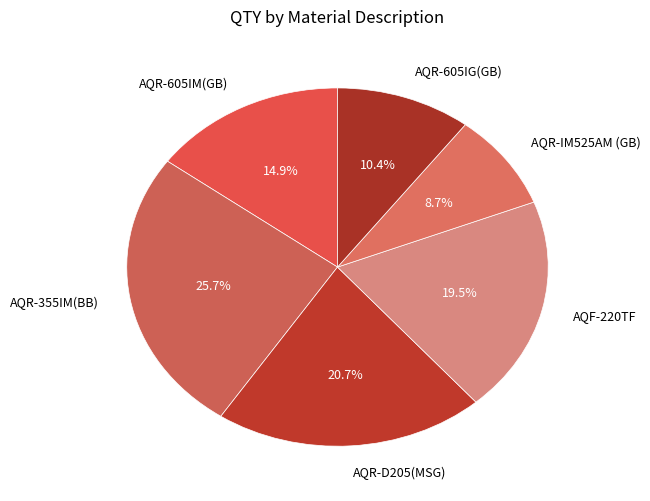

Which category has the biggest portion of the pie?

AQR-355IM(BB)